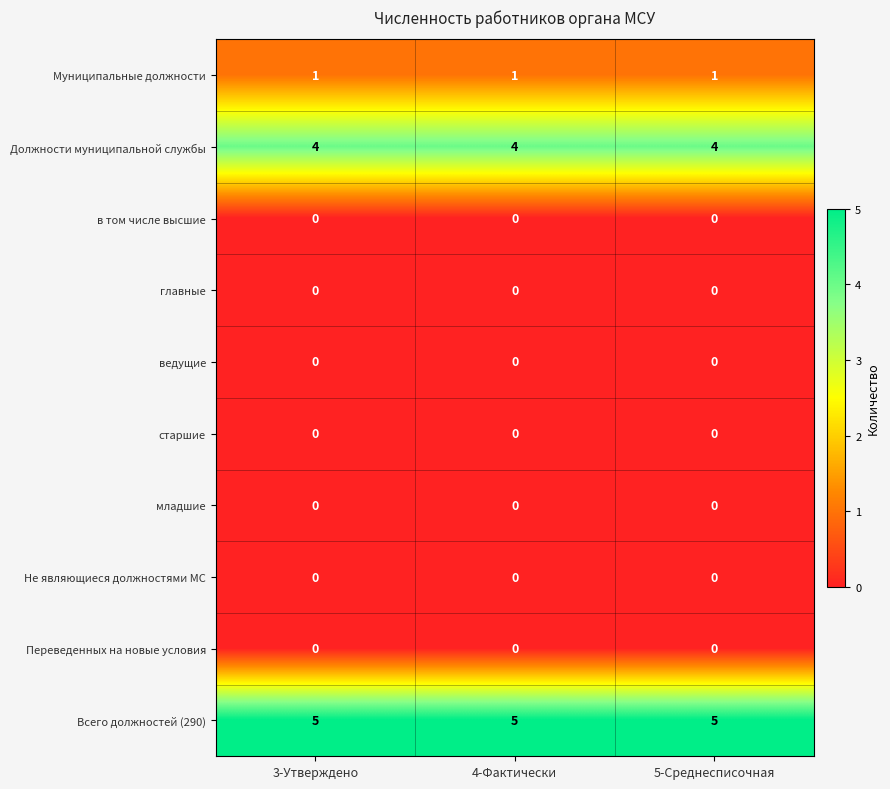

What is the total value across all series at 5-Среднесписочная?

10